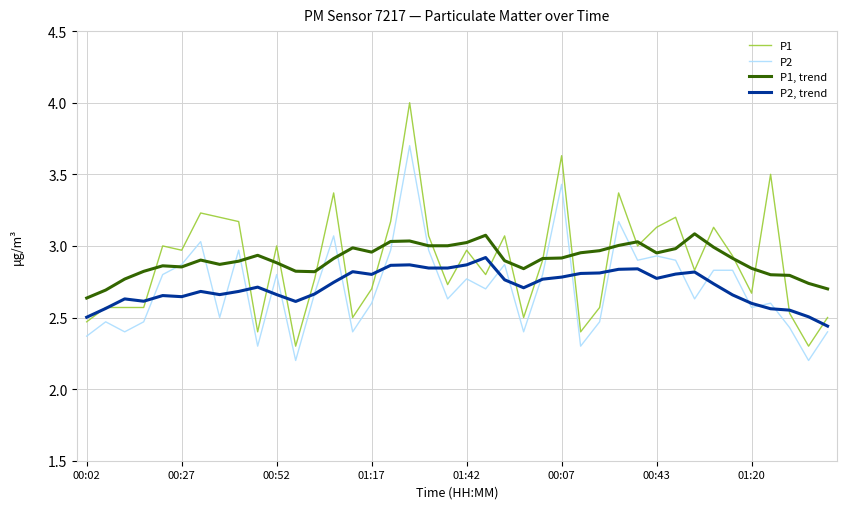

What is the maximum value shown in the chart?

4.0